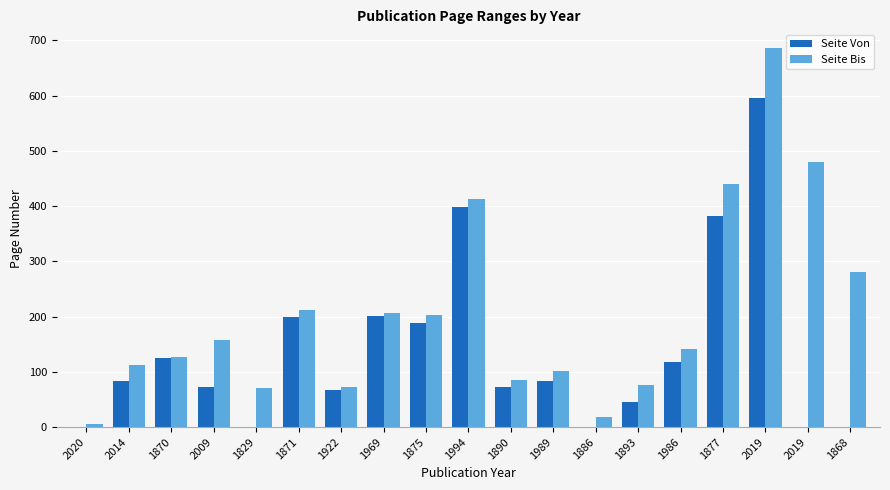

At which label does Seite Bis first exceed 141?

2009